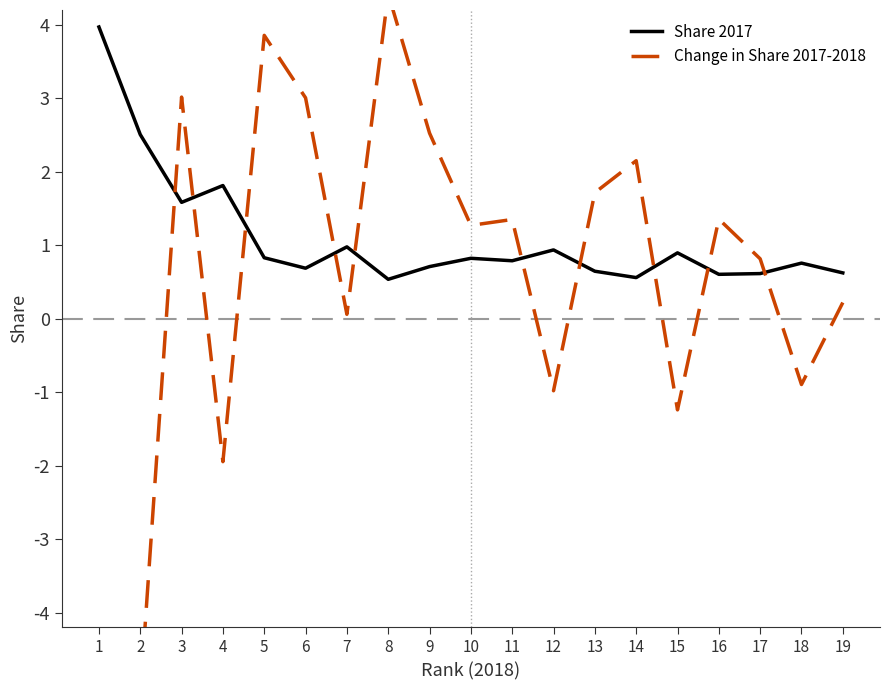

List the series in order of their overall mean, highest first.

Share 2017, Change in Share 2017-2018